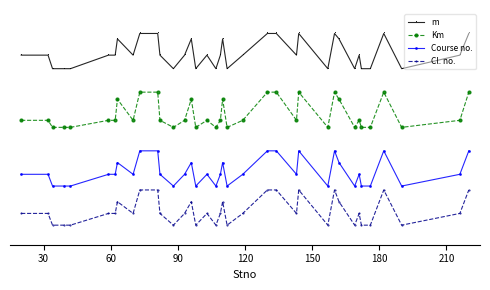

Which label corresponds to the smallest value in the chart?

90